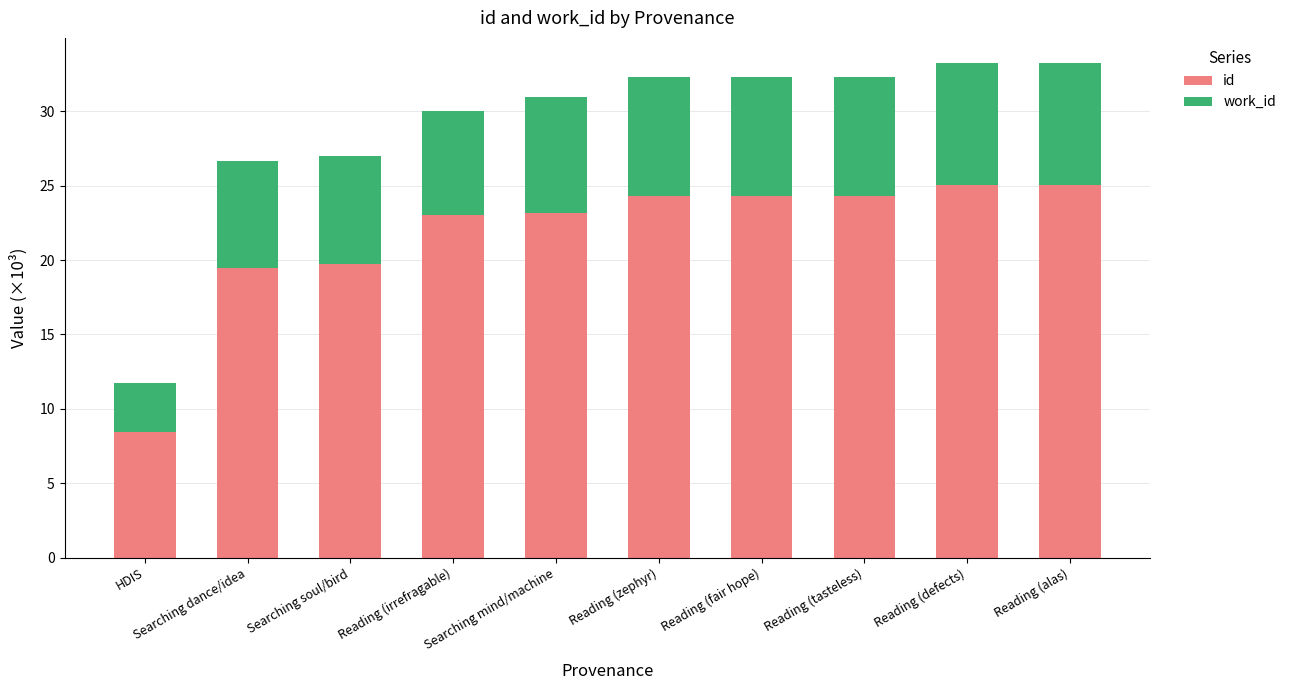

What is the total value across all series at Reading (alas)?

33.3